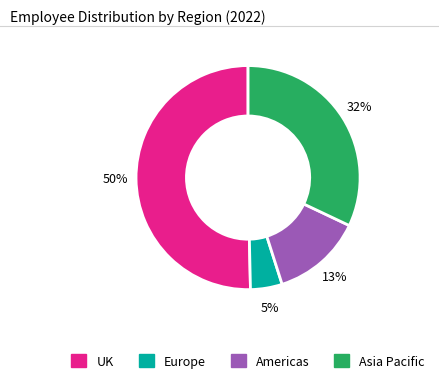

What percentage is the Asia Pacific slice, to the nearest percent?

32%